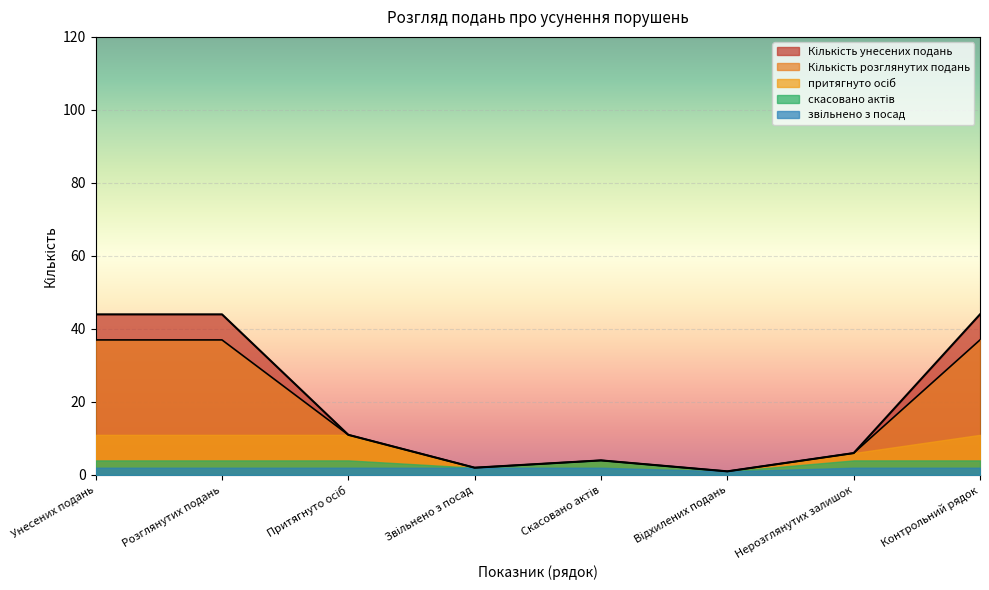

True or false: скасовано актів and Кількість розглянутих подань cross at least once.

False